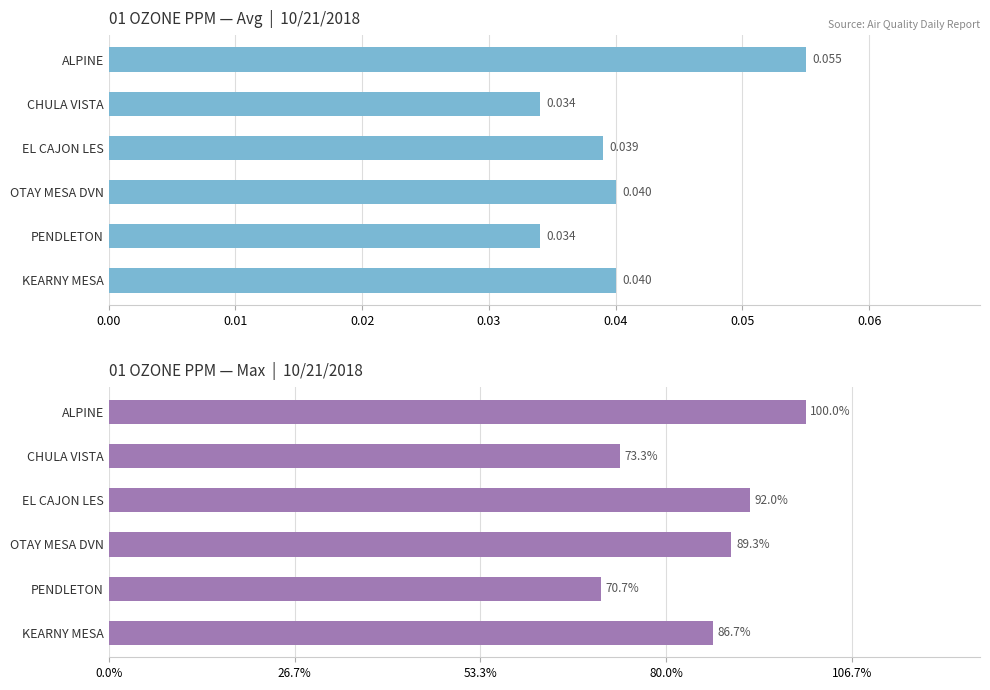

Which series has the largest range (max minus min)?

Max